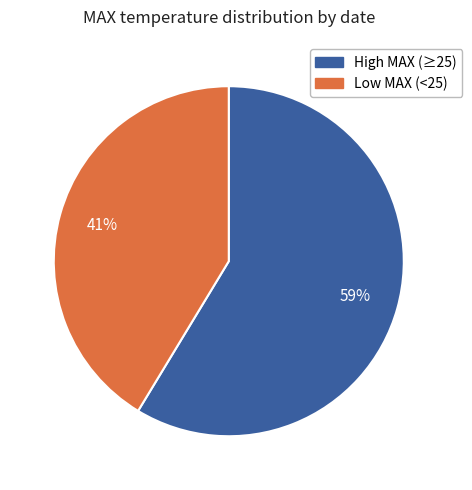

Does any single category account for the majority?

Yes